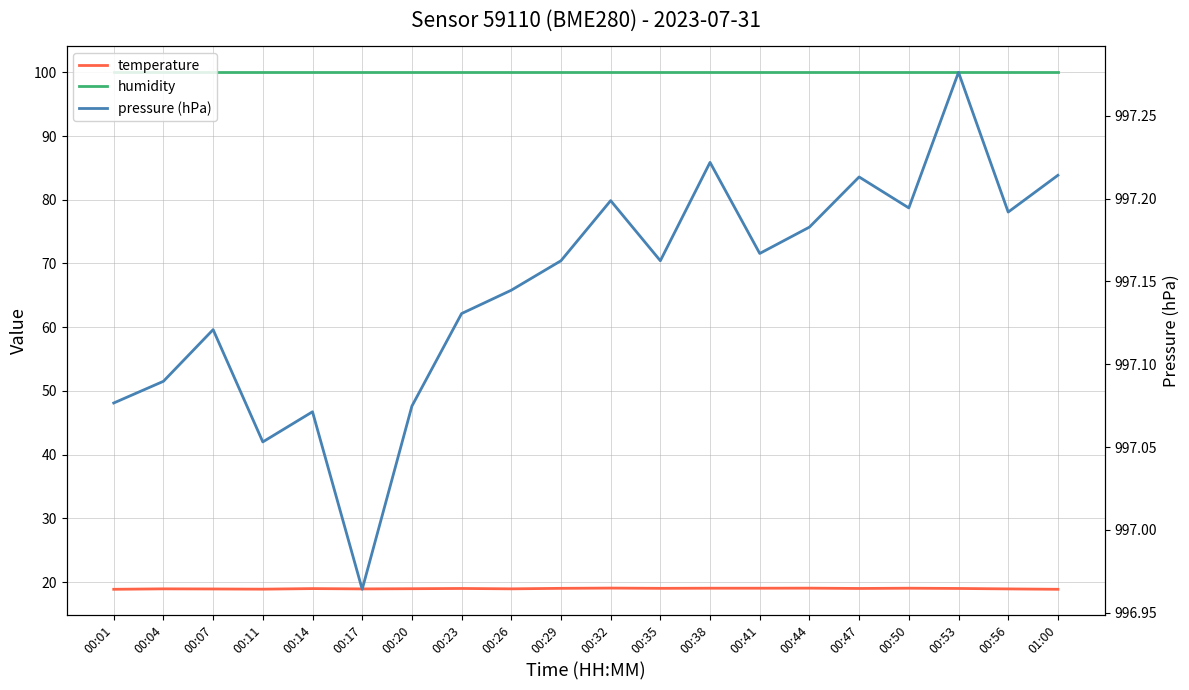

At which label does temperature first exceed 19?

00:29